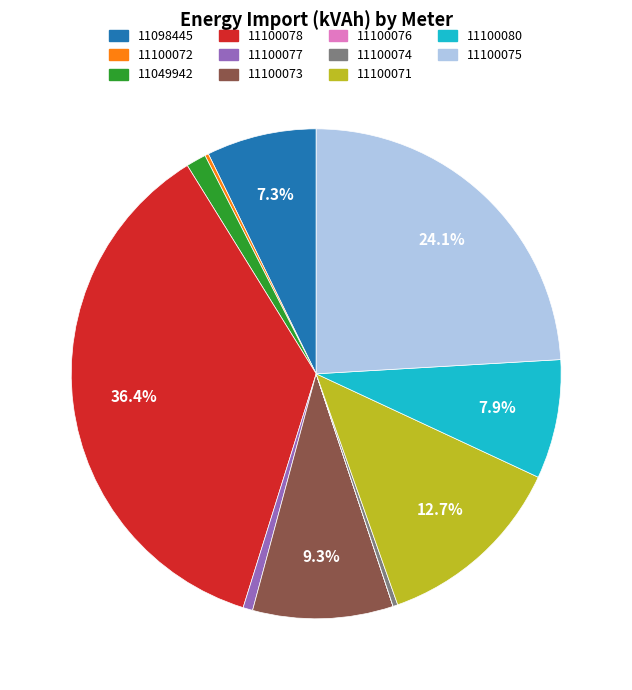

What is the ratio of the value at 11049942 to the value at 11100077?

2.1